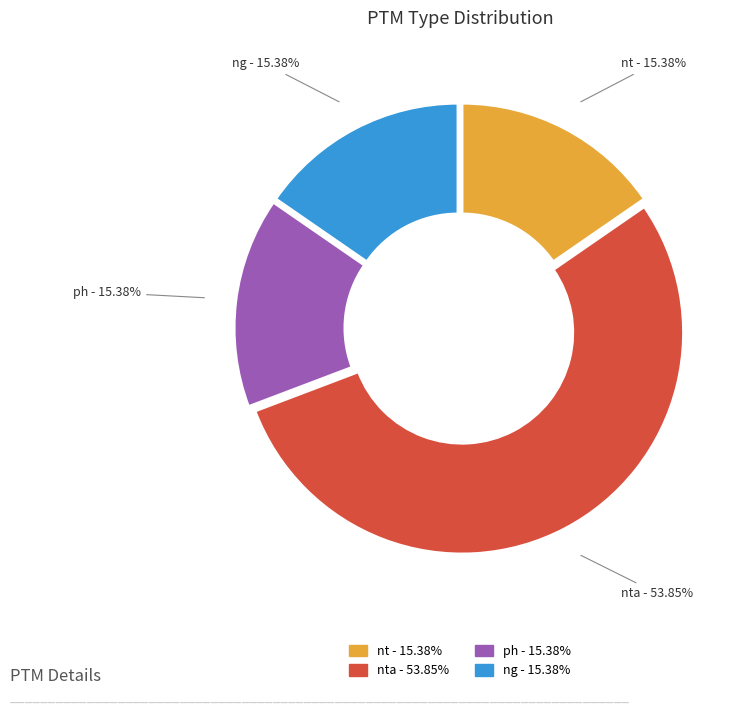

Approximately how many times larger is the value at ph - 15.38% compared to nta - 53.85%?

0.3